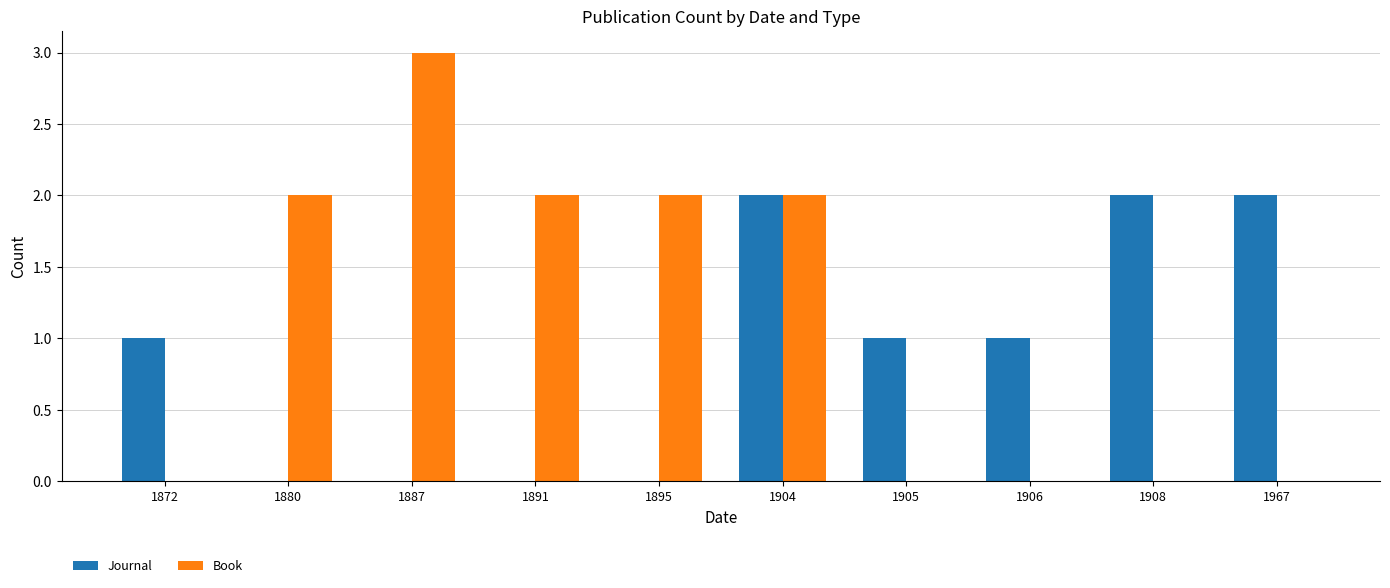

The Book series shows 0 at 1905. True or false?

True